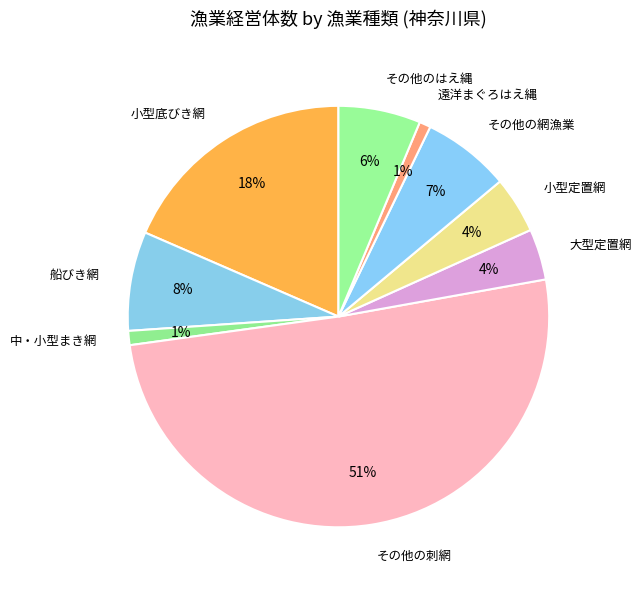

What is the majority slice?

その他の刺網